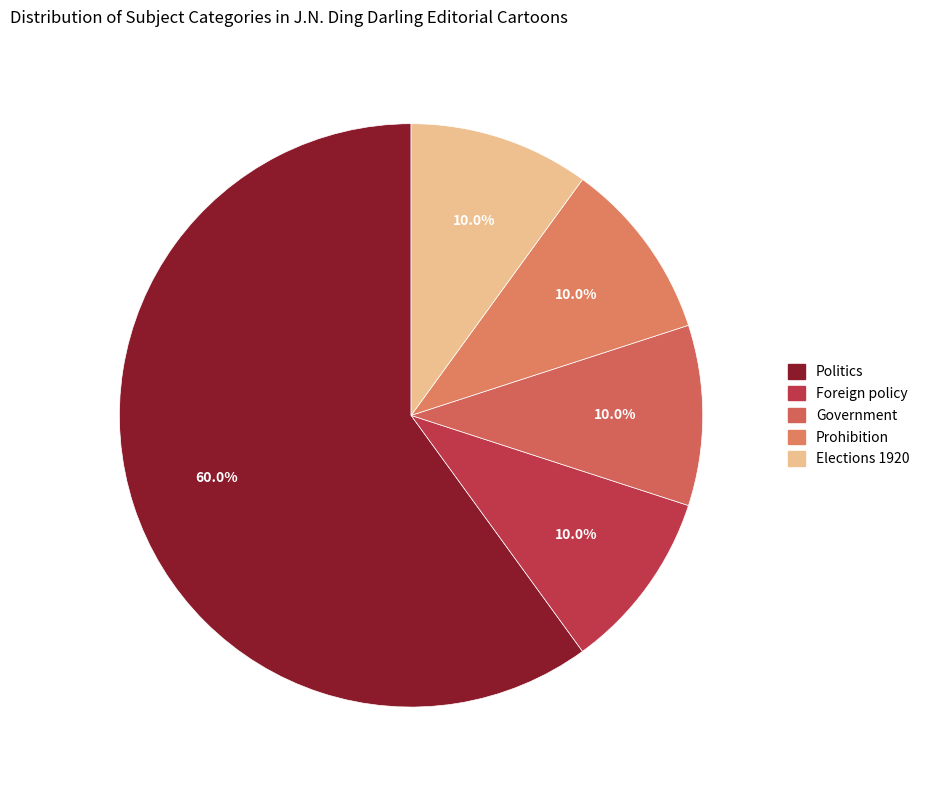

Is the sum of Politics and Government greater than half?

Yes